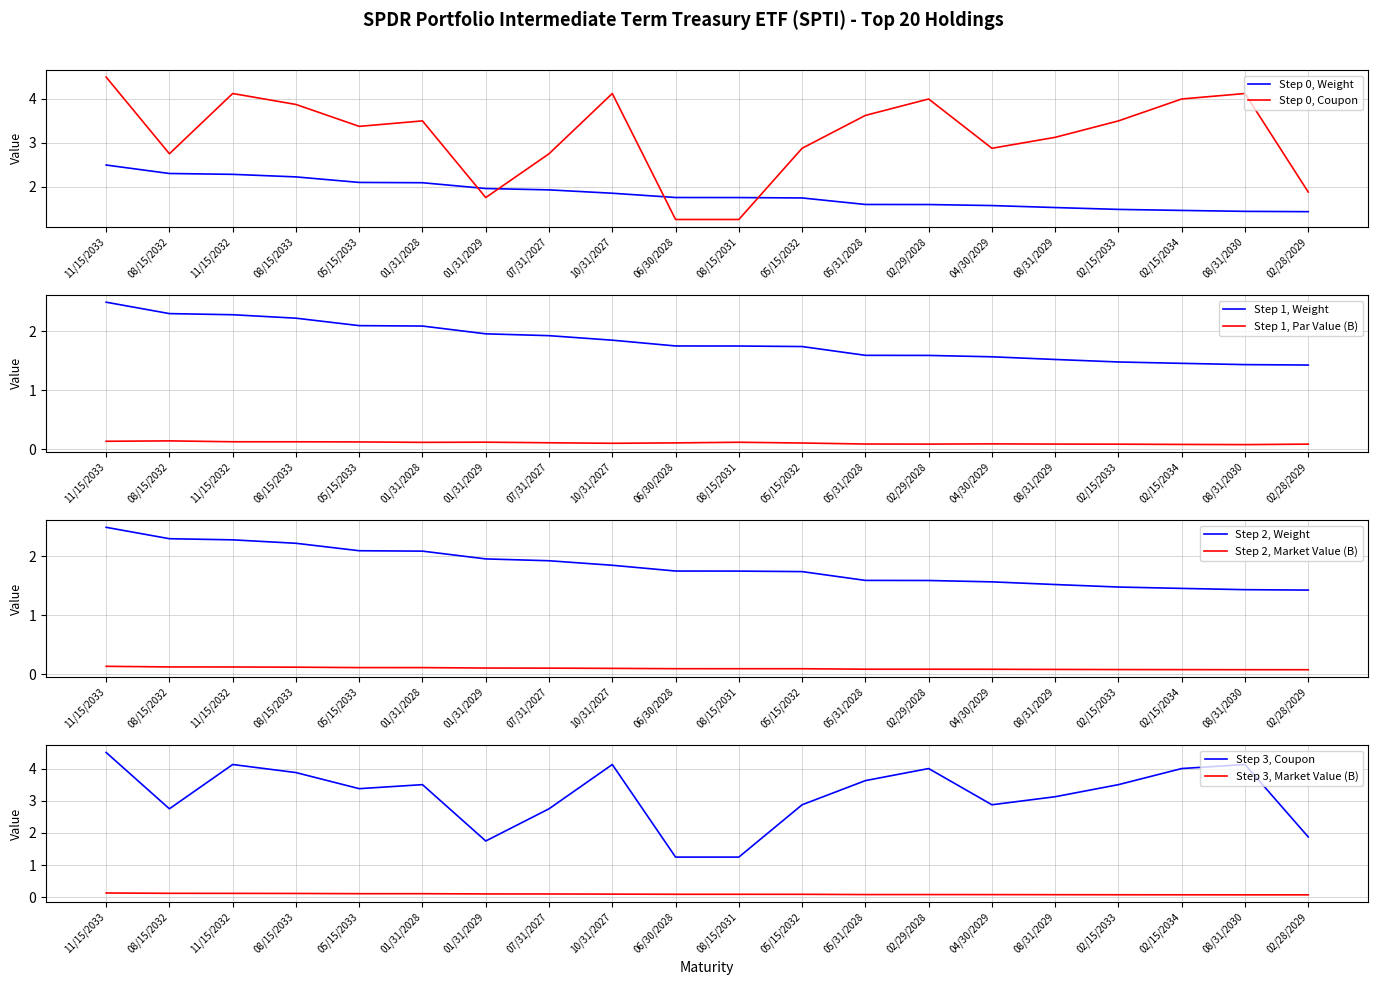

What is the average value of the Market Value (B) series?

0.1